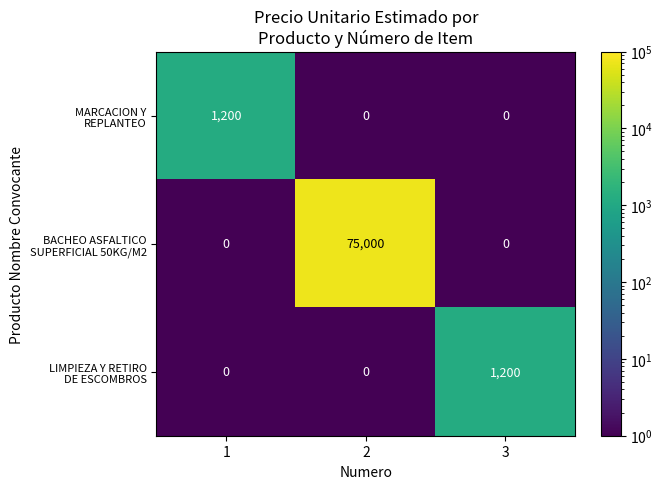

What is the difference between the highest and lowest values at 2?

75000